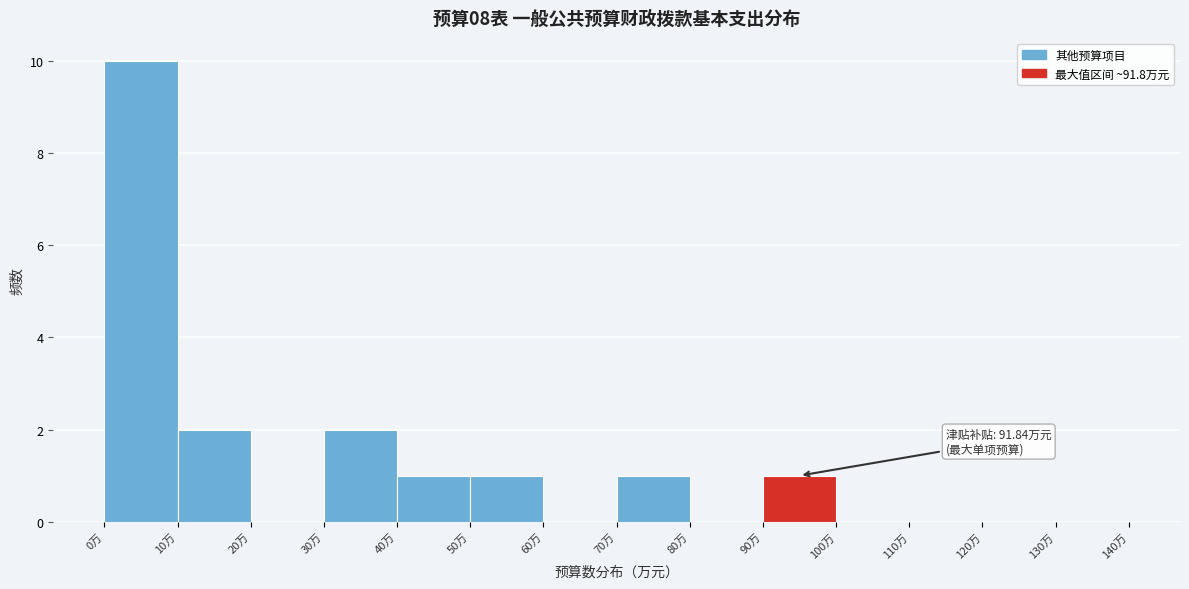

Over which range of the x-axis is the bar tallest?

0 to 10